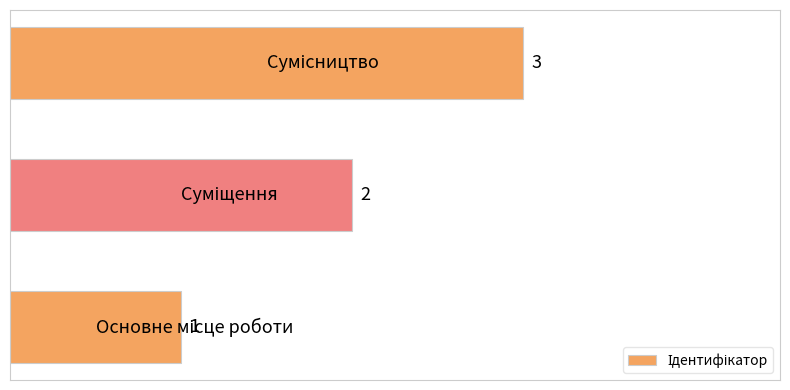

What is the greatest value displayed?

3